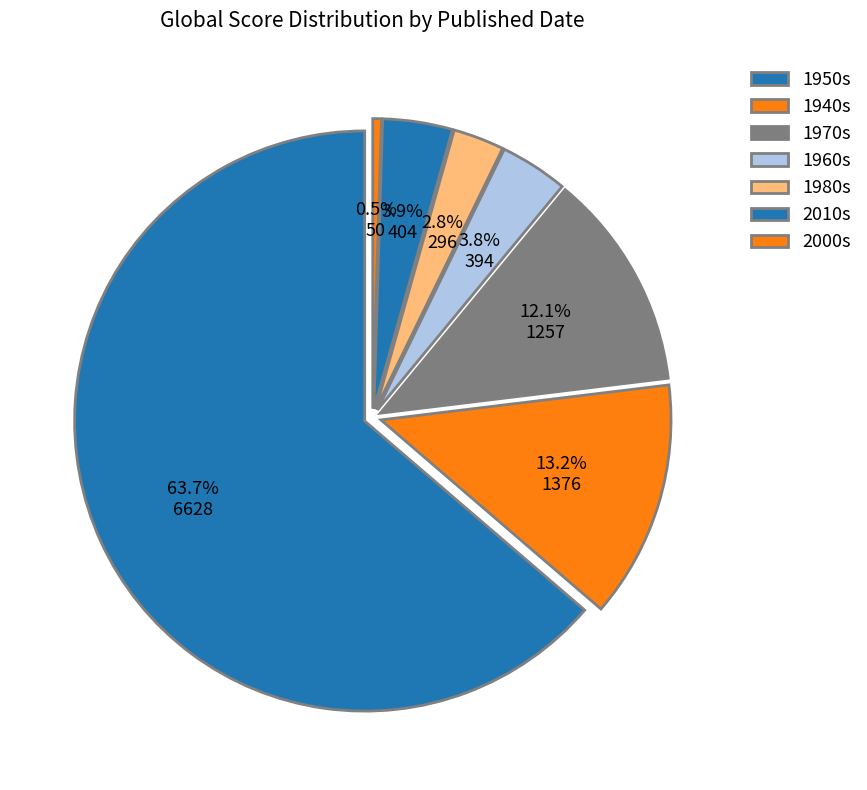

Does 2018 account for over 50% of the chart?

No